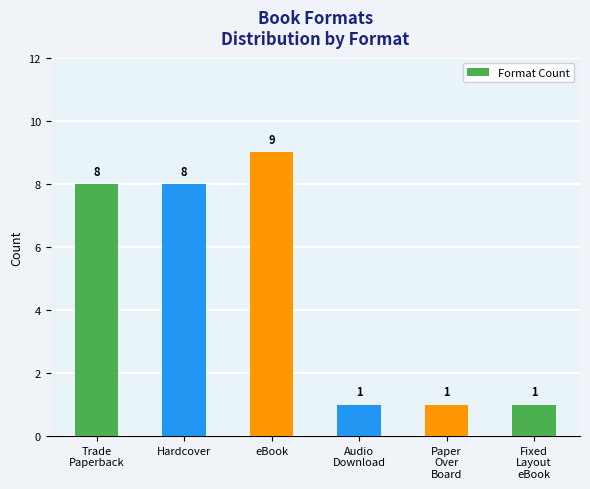

What position from the right is eBook?

4